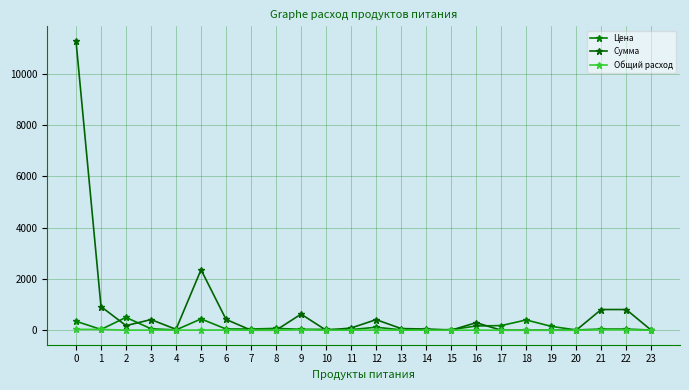

What are all the series names shown in the legend?

Цена, Сумма, Общий расход